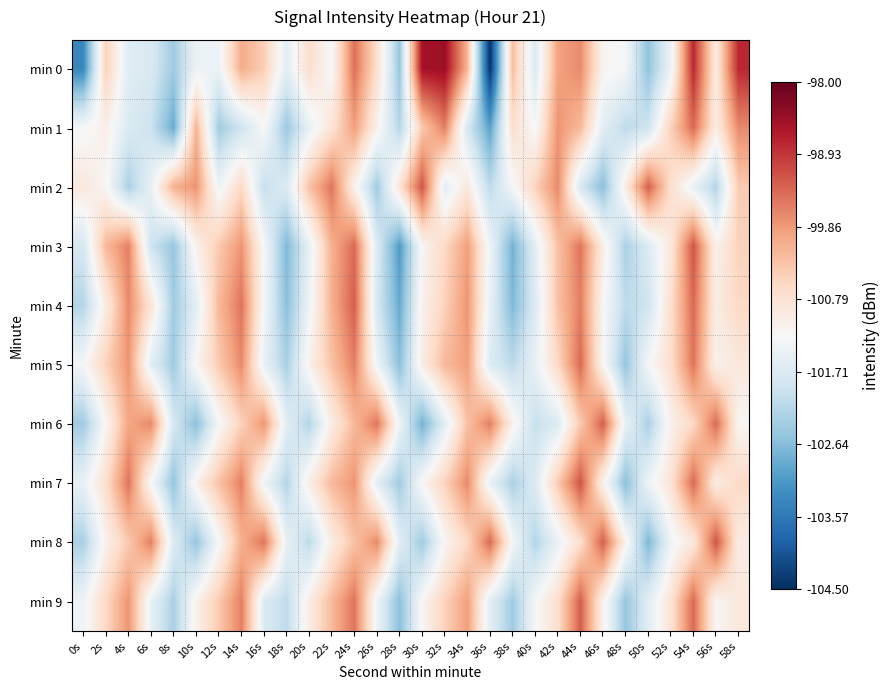

What is the total value across all series at 40s?

-1015.5